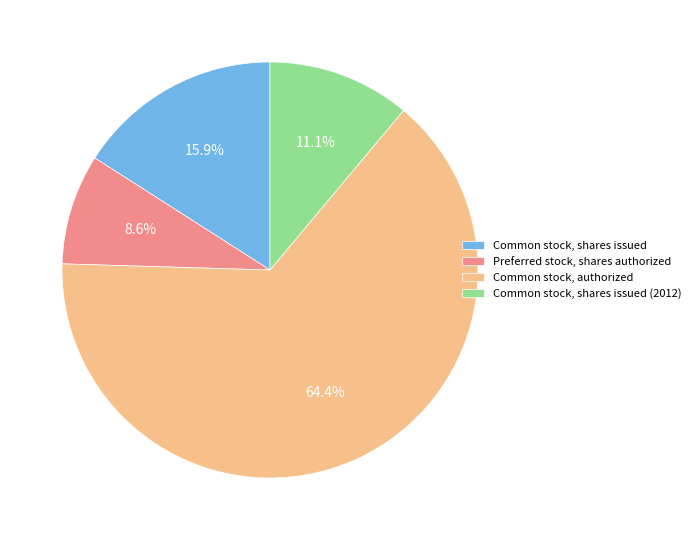

What is the total percentage of Common stock, shares issued and Common stock, authorized?

80.3%